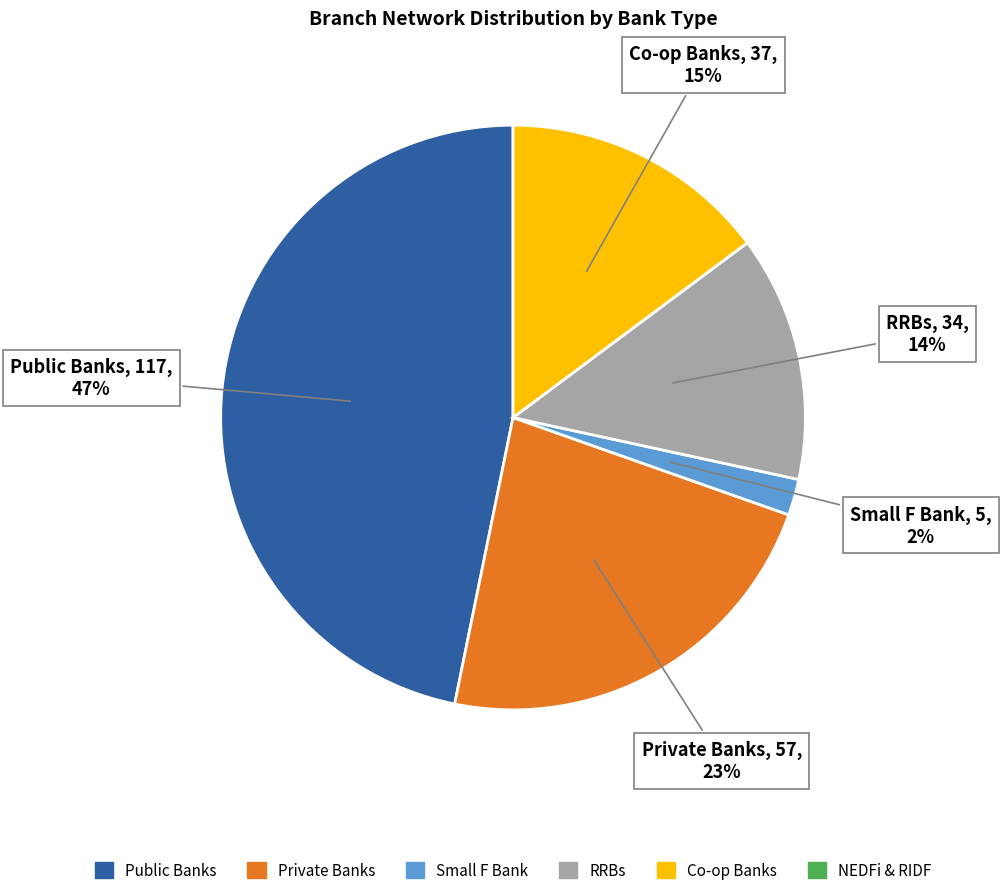

Is there any slice that represents more than half of the pie?

No